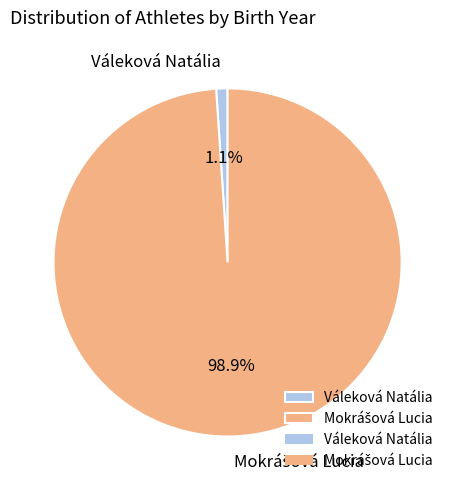

Which slice is the smallest?

Váleková Natália